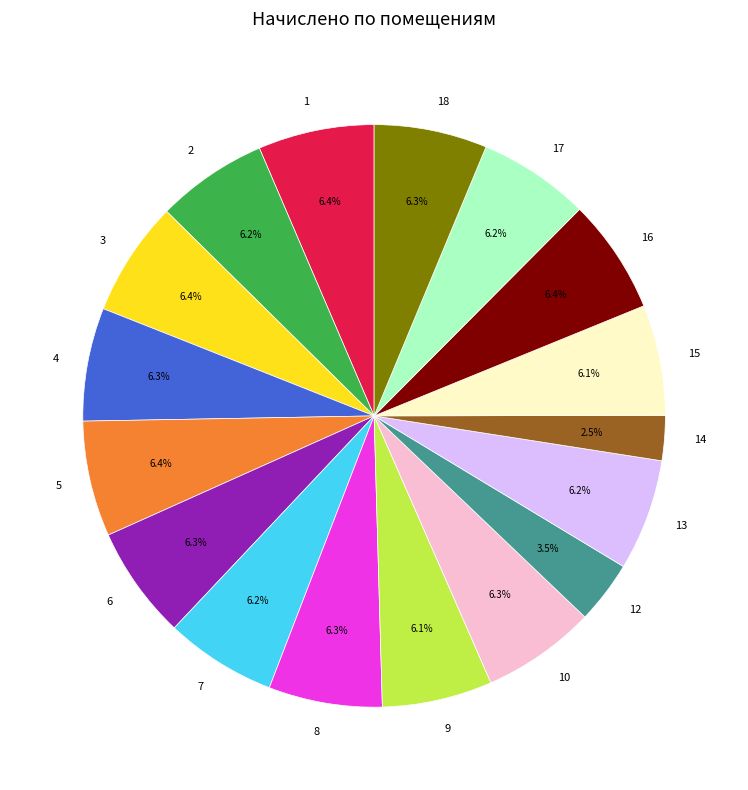

To the nearest percent, what portion does 13 represent?

6%